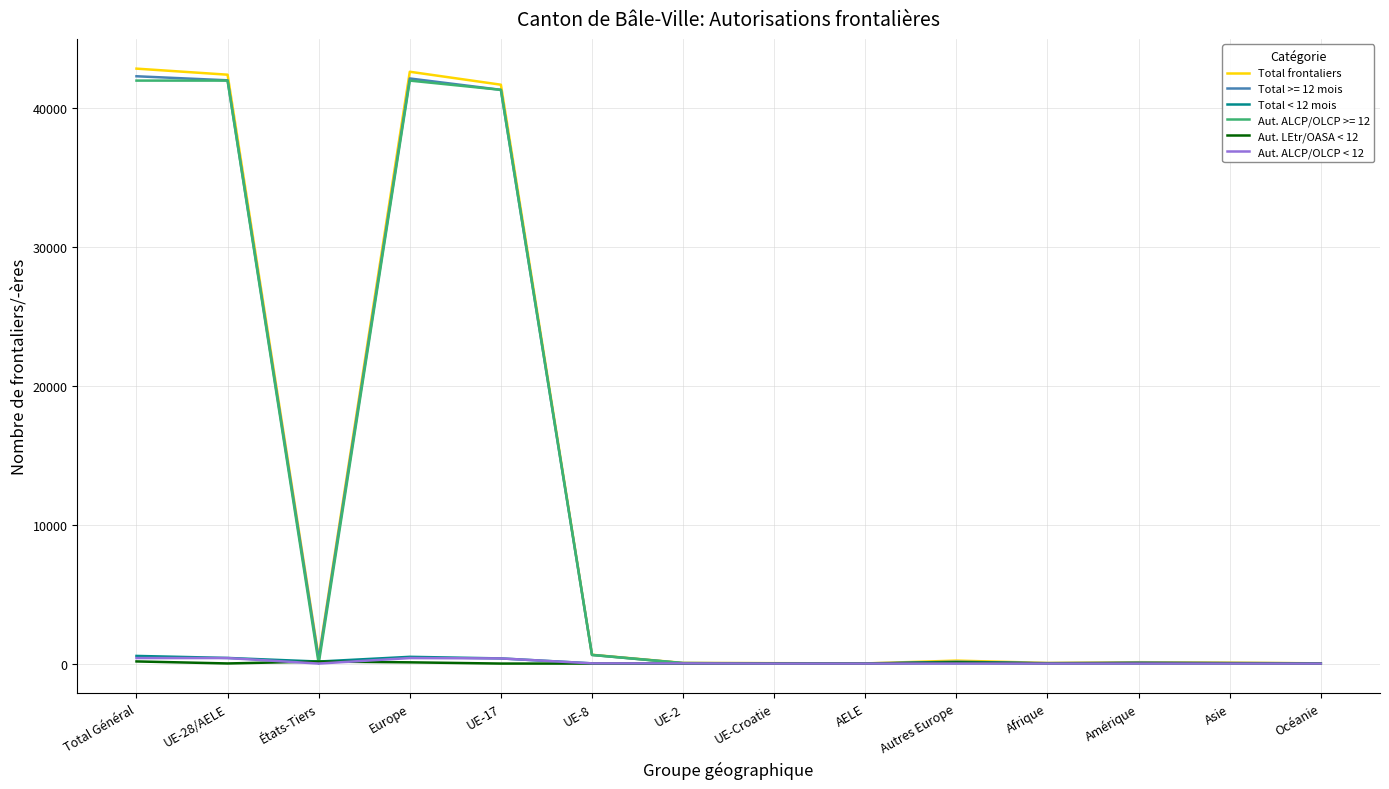

At which label is Total frontaliers closest to 21405?

UE-17